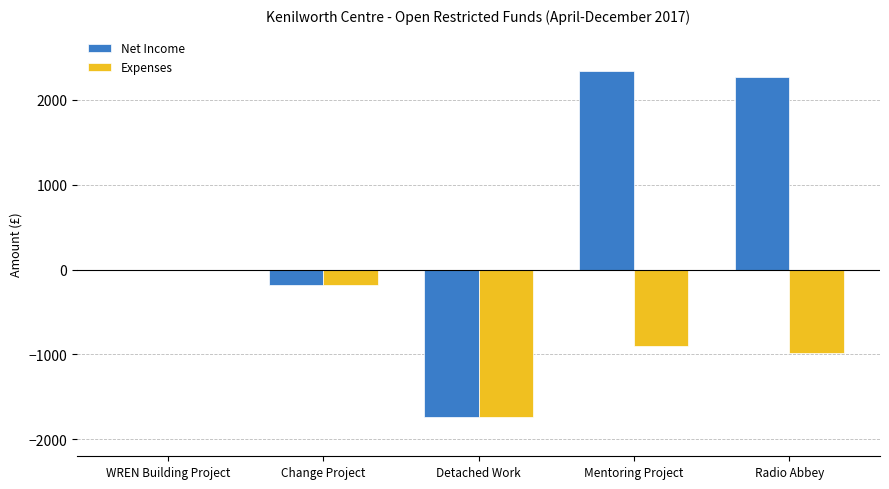

Which series has the widest spread of values?

Net Income